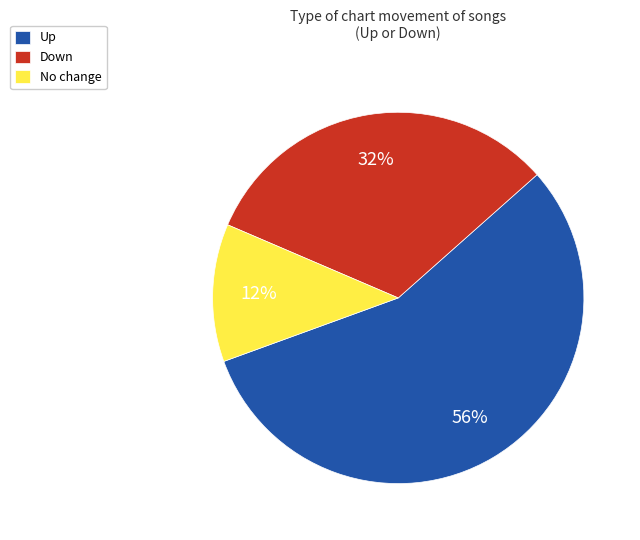

Which has a higher value, Down or No change?

Down